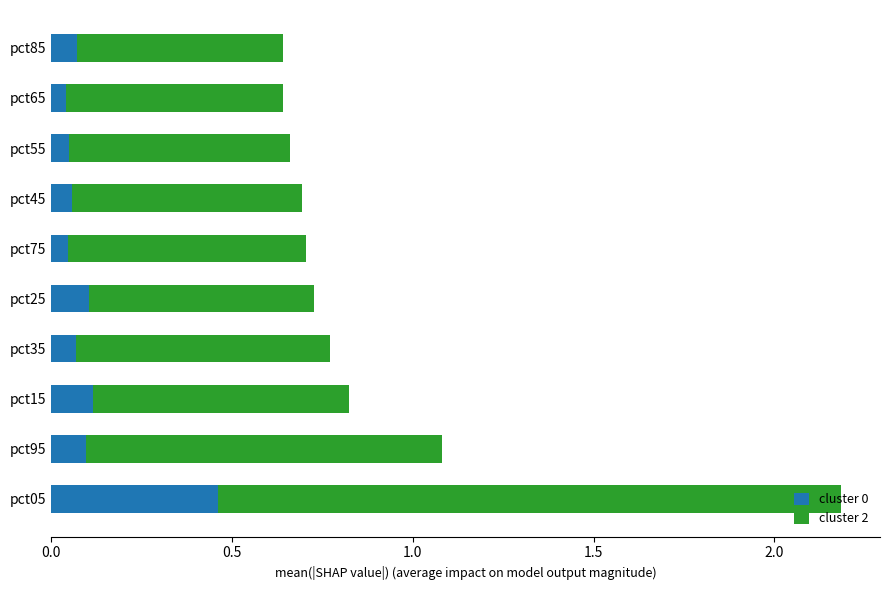

At which category is the sum across all series the highest?

pct05